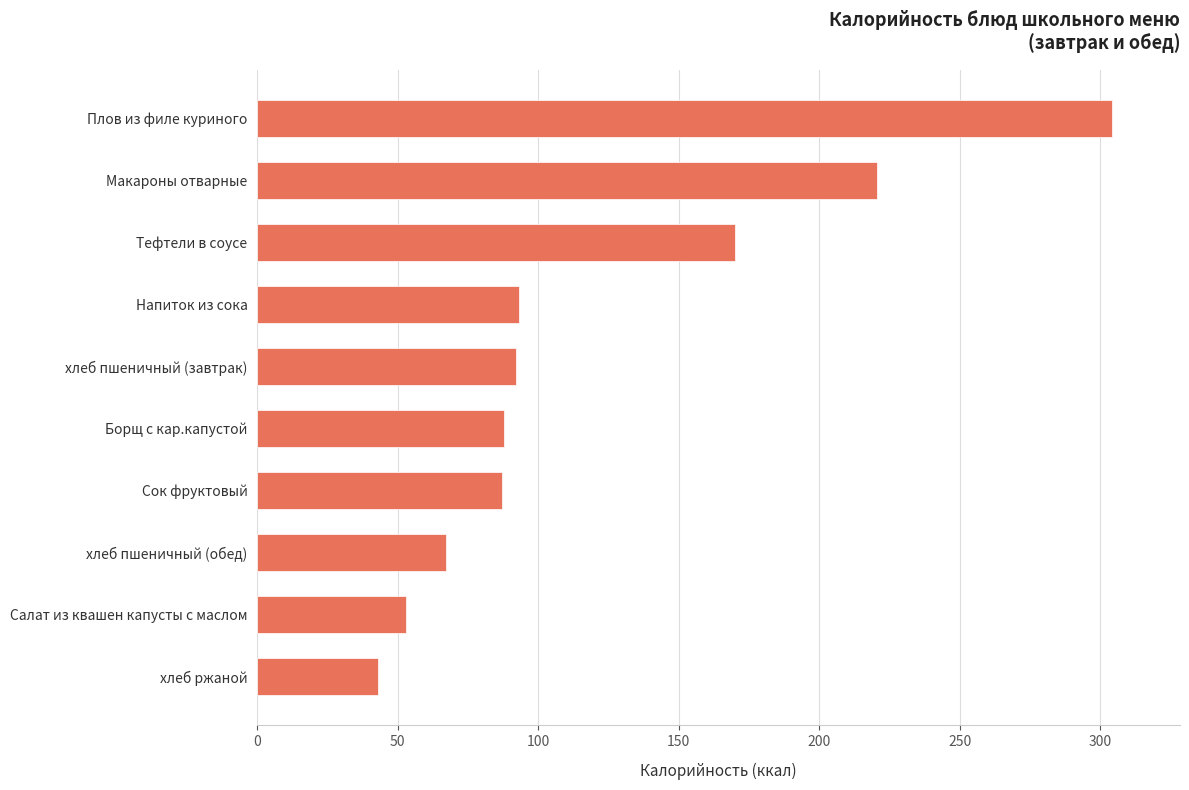

Is it true that the value at хлеб пшеничный (обед) is 16.1?

False